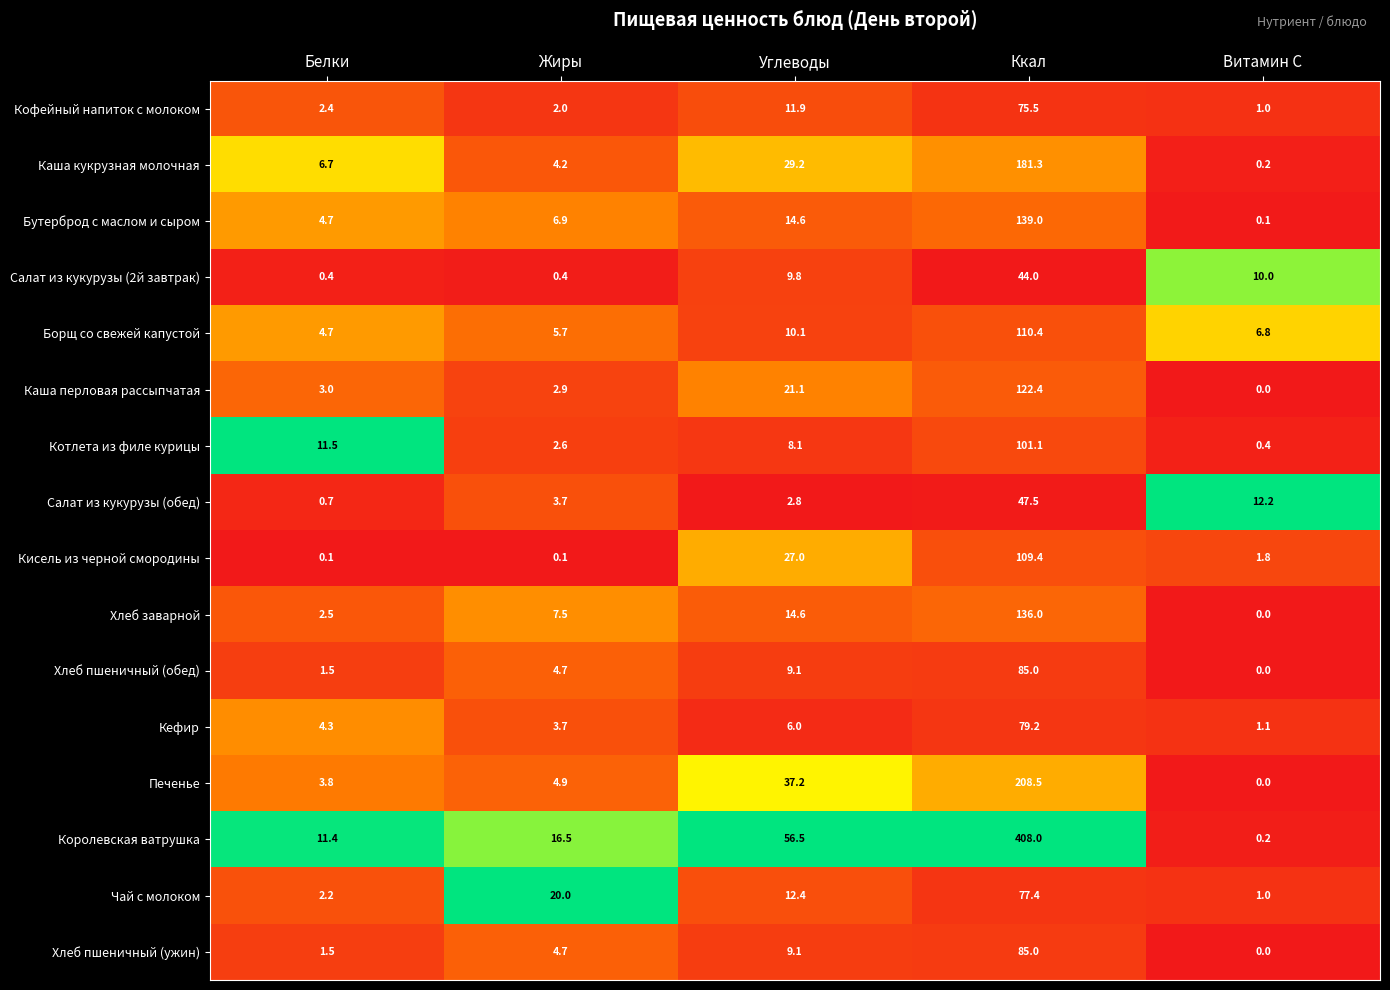

What is the spread (max minus min) of values at Белки?

11.4